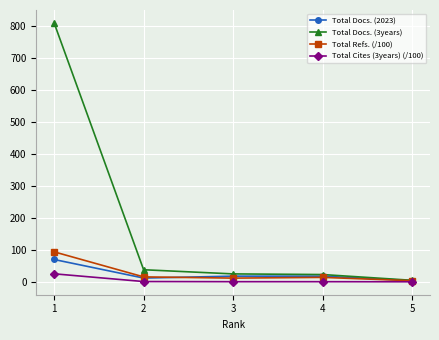

True or false: Total Cites (3years) (/100) has more than 1 points higher than both neighbors.

False